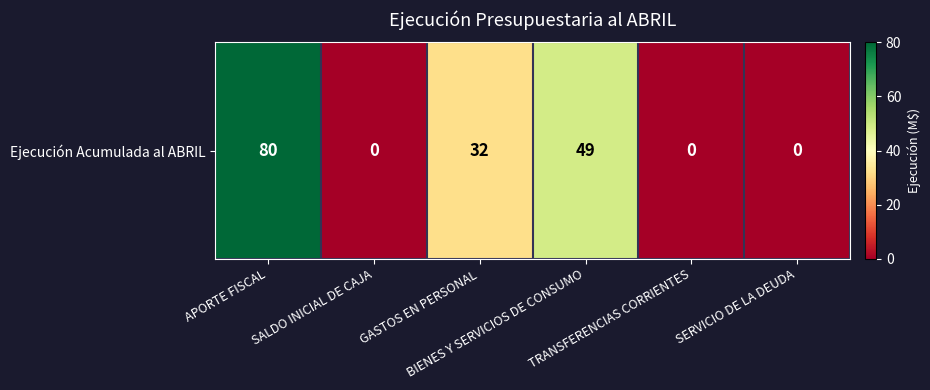

Rank the categories by value from lowest to highest.

SALDO INICIAL DE CAJA, TRANSFERENCIAS CORRIENTES, SERVICIO DE LA DEUDA, GASTOS EN PERSONAL, BIENES Y SERVICIOS DE CONSUMO, APORTE FISCAL